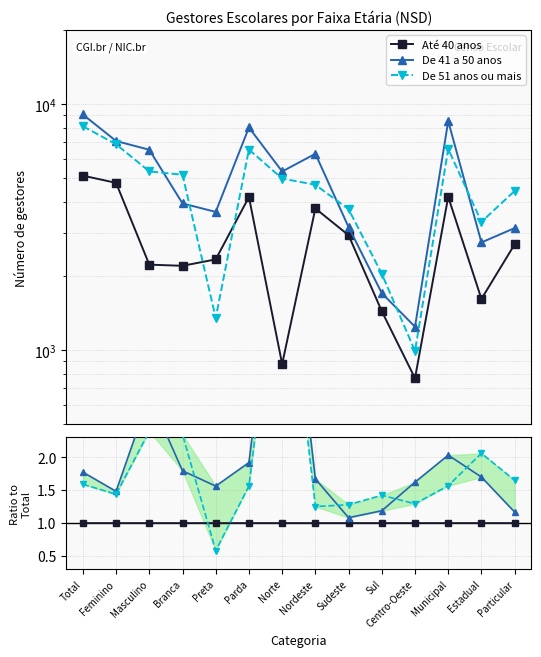

How many times do De 51 anos ou mais and Até 40 anos cross each other?

2